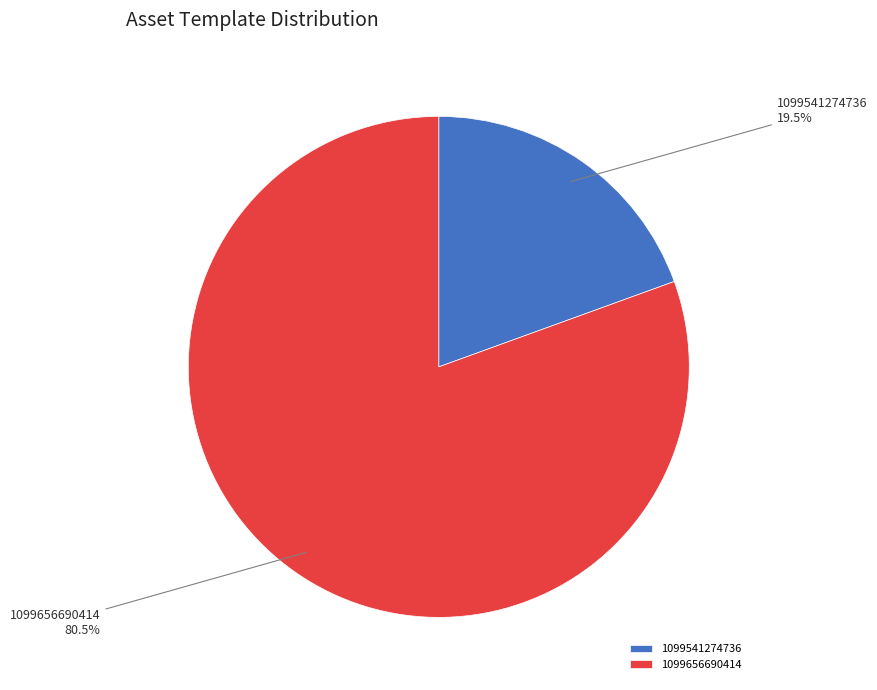

To the nearest percent, what is the difference between the 1099656690414 and 1099541274736 slice percentages?

61%